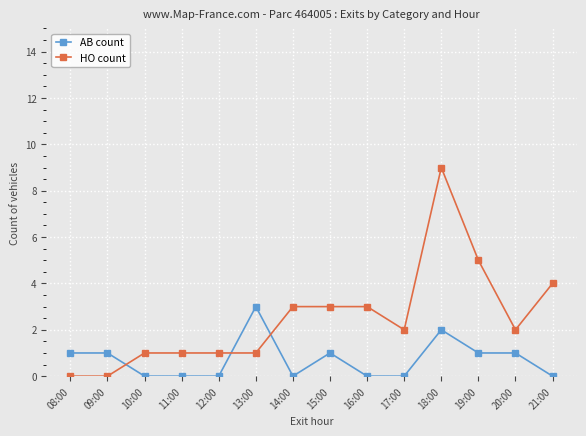

Which series changed the most between 08:00 and 17:00?

HO count